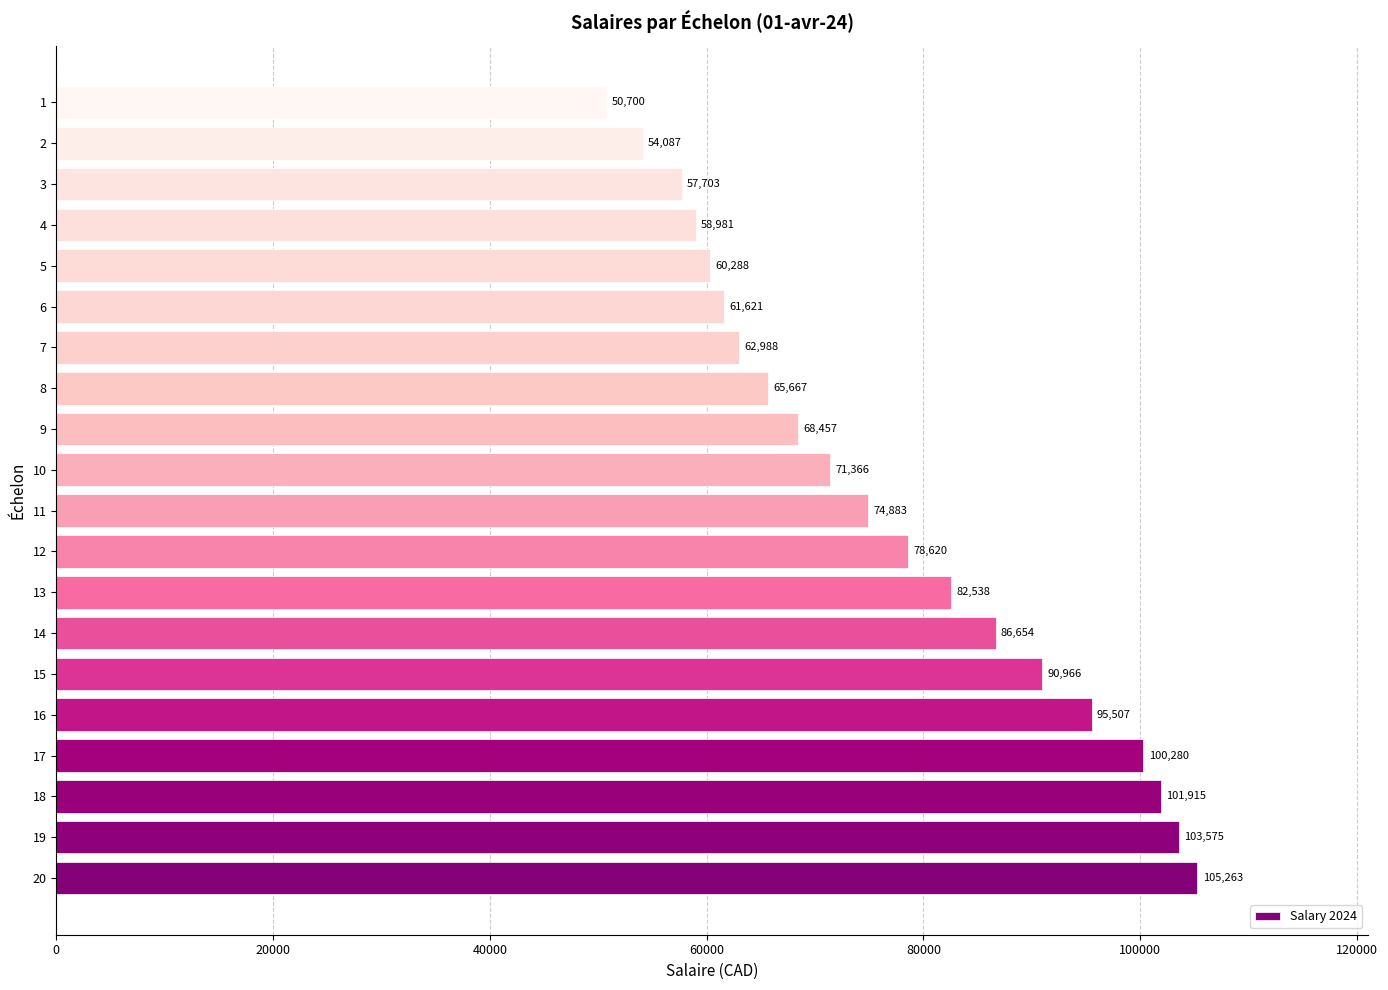

What is the average value?

76603.0